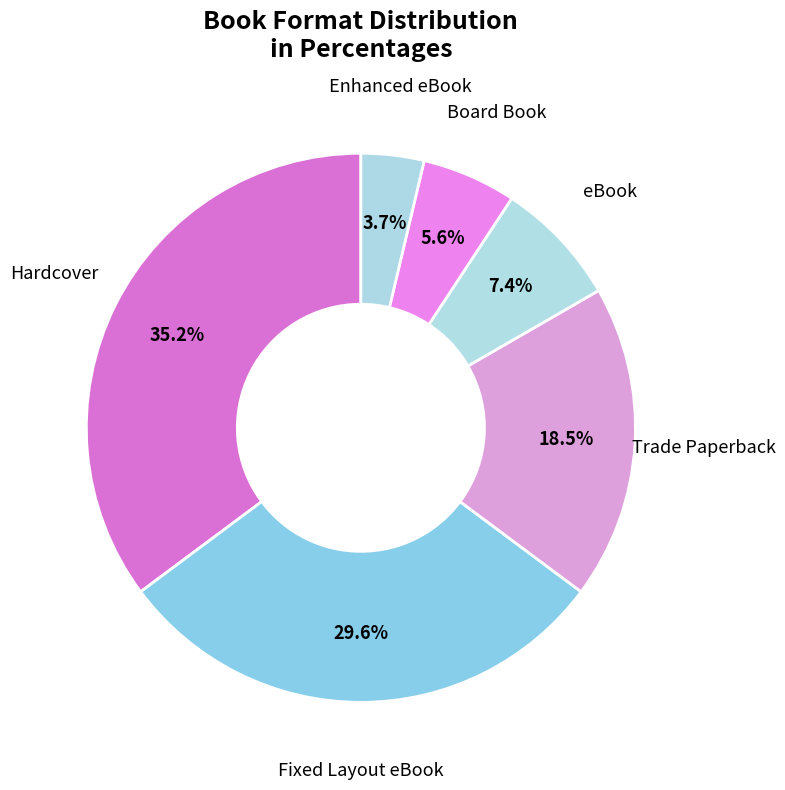

Rank the categories by value from highest to lowest.

Hardcover, Fixed Layout eBook, Trade Paperback, eBook, Board Book, Enhanced eBook